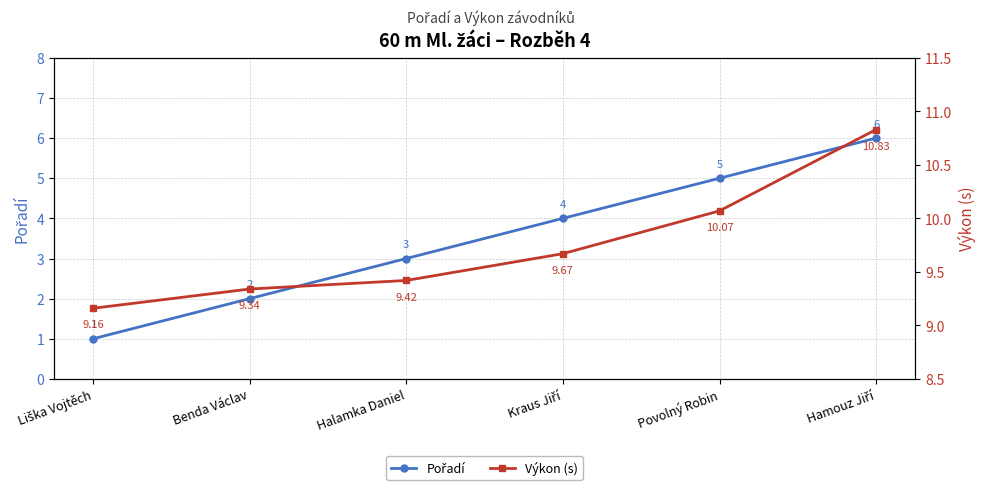

What is the spread (max minus min) of values at Povolný Robin?

5.1